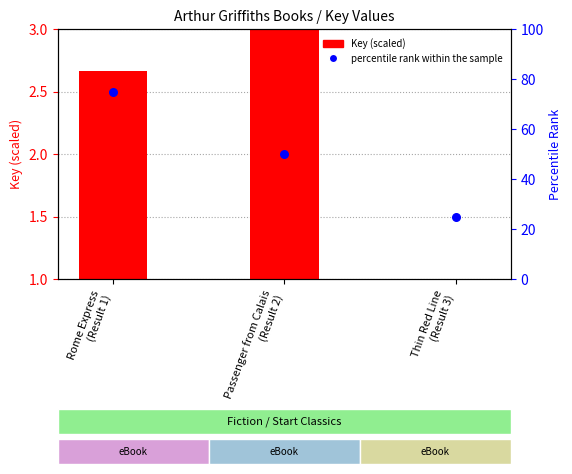

What is the ratio of the value at Rome Express
(Result 1) to the value at Thin Red Line
(Result 3)?

3.0